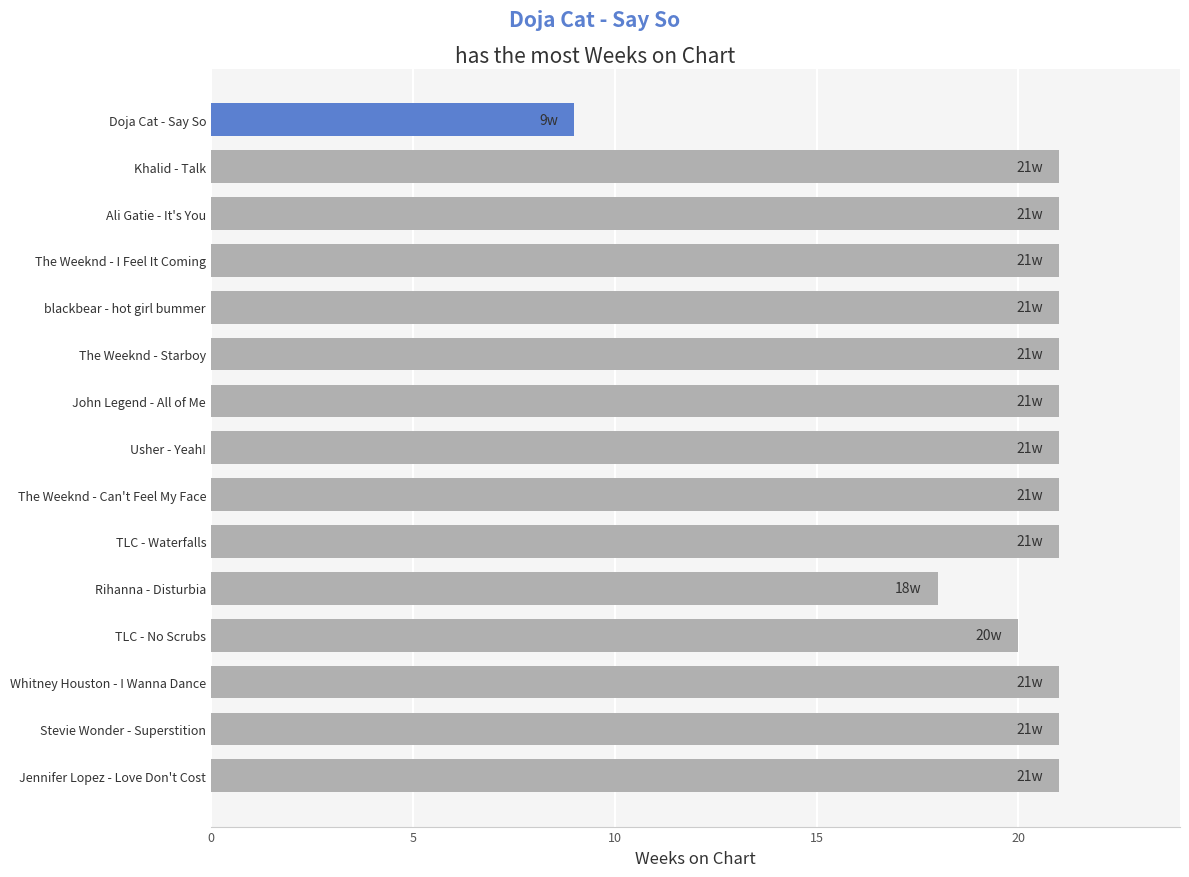

What is the greatest value displayed?

21